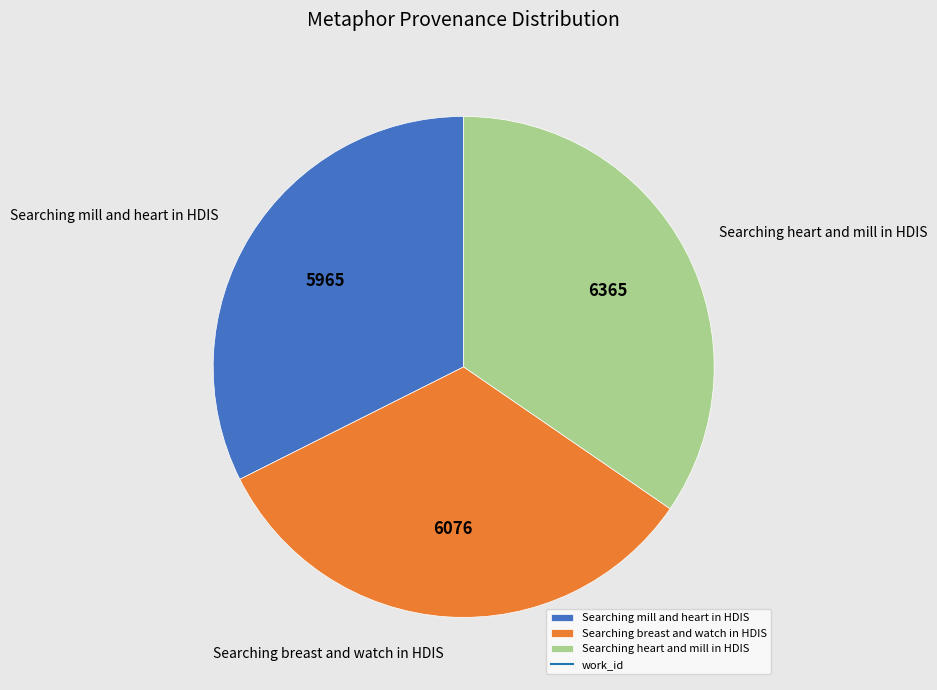

Count the number of slices in the pie.

3